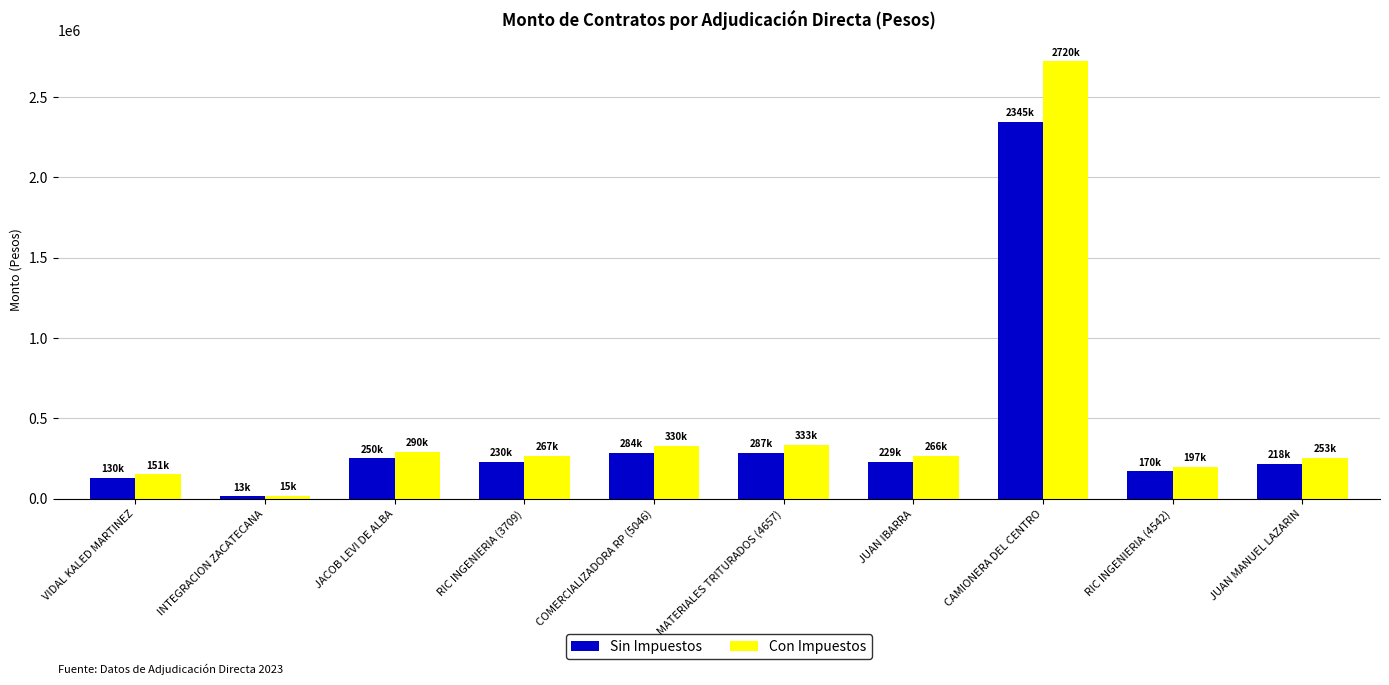

What is the value of the Con Impuestos bar at the 3rd from the left?

290000.0